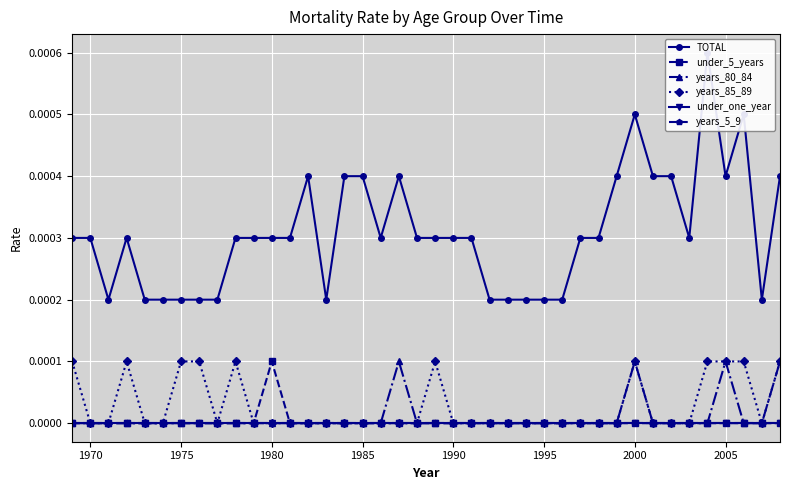

True or false: years_80_84 and under_one_year intersect in this chart.

False